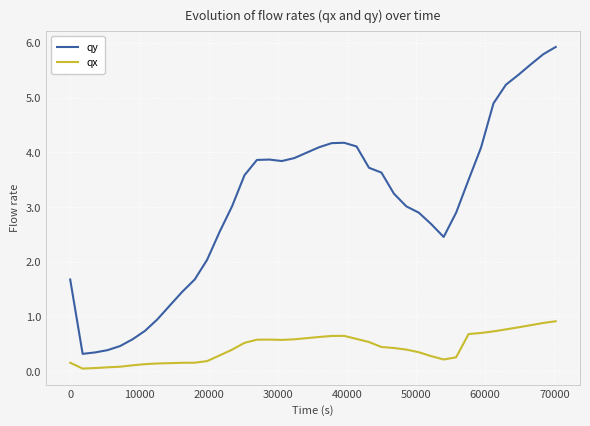

Which series has the largest range (max minus min)?

qy